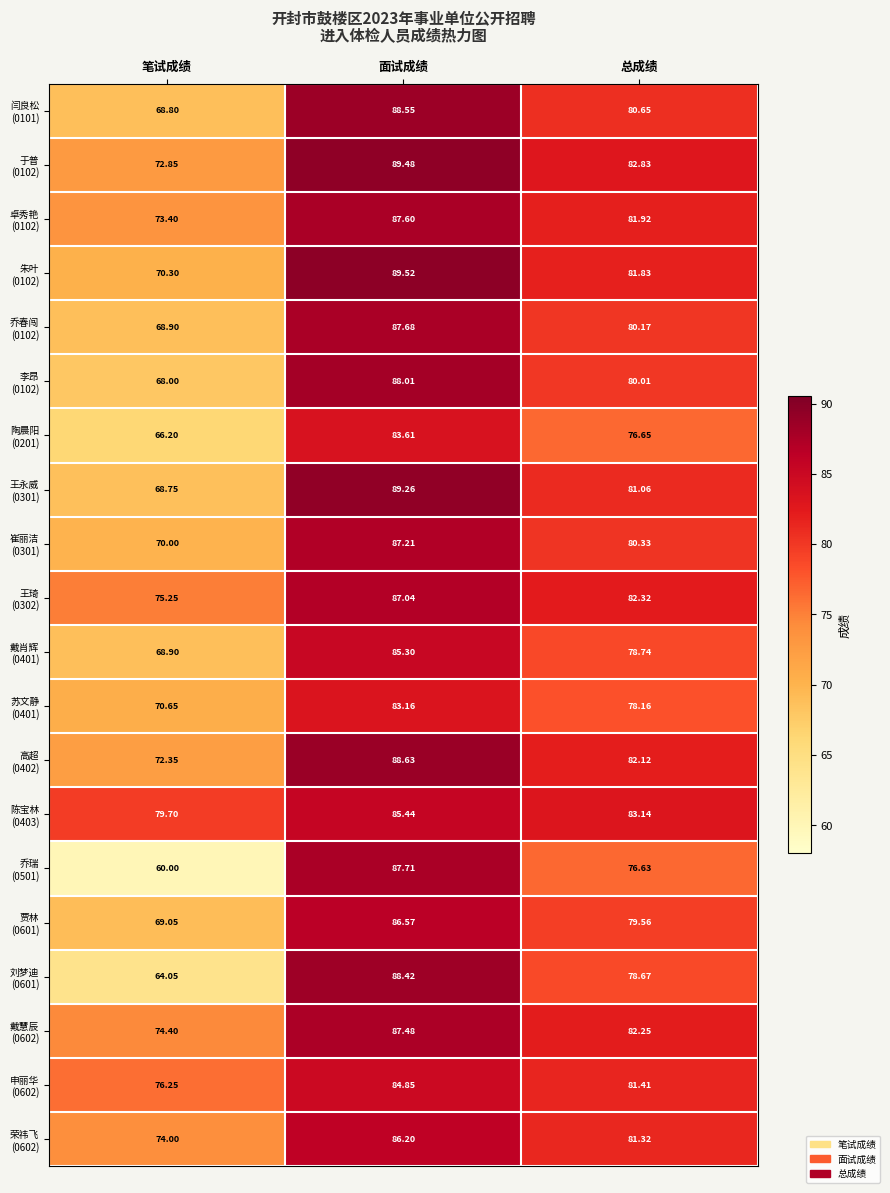

Which label corresponds to the smallest value in the chart?

笔试成绩